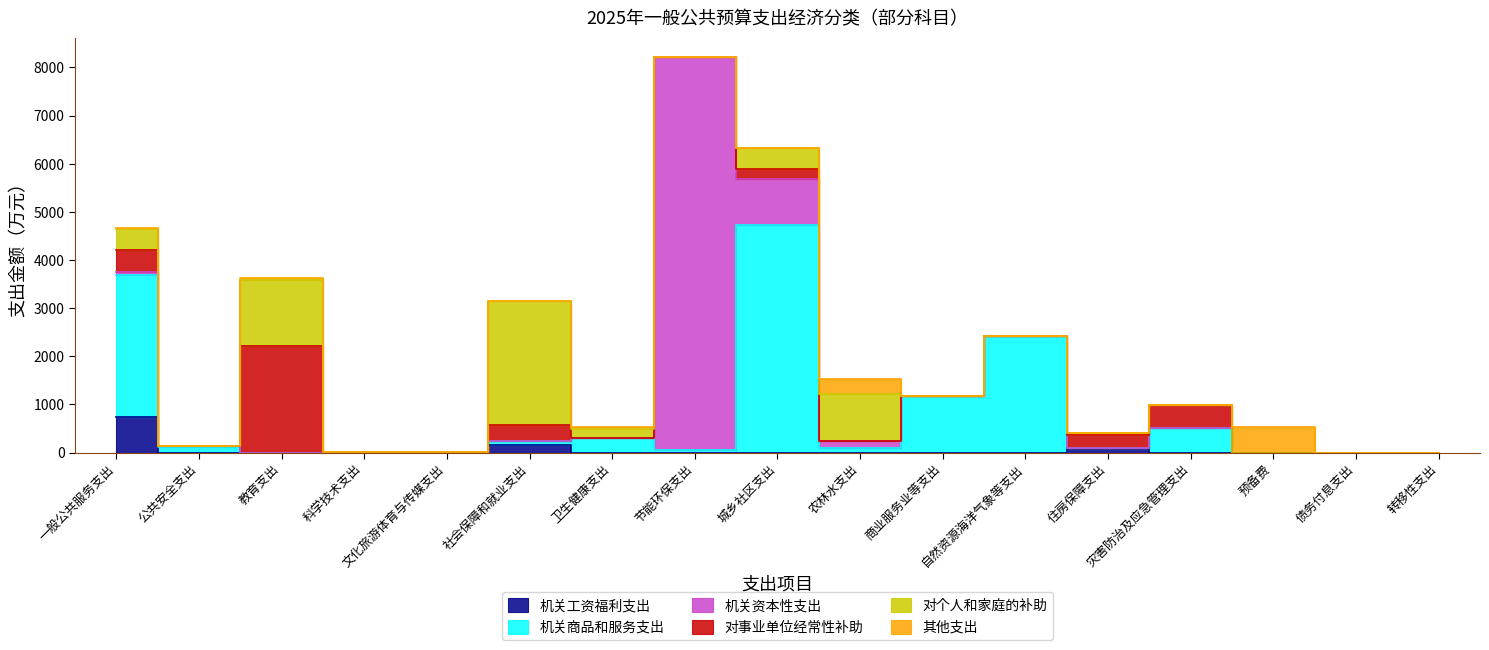

Count the number of categories in the chart.

17